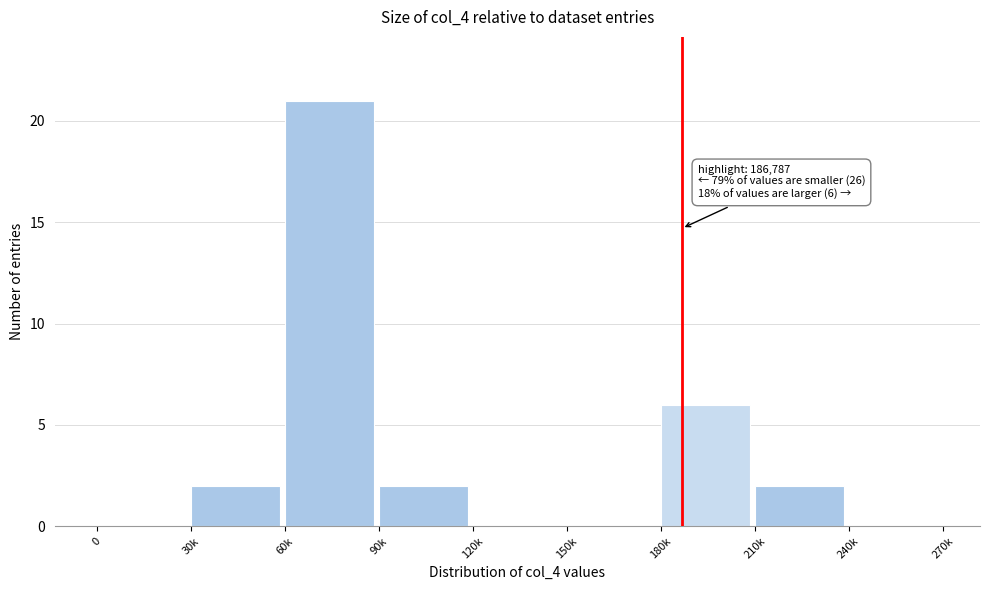

Reading left to right, list all the values displayed in this chart.

0=0	30k=2	60k=21	90k=2	120k=0	150k=0	180k=6	210k=2	240k=0